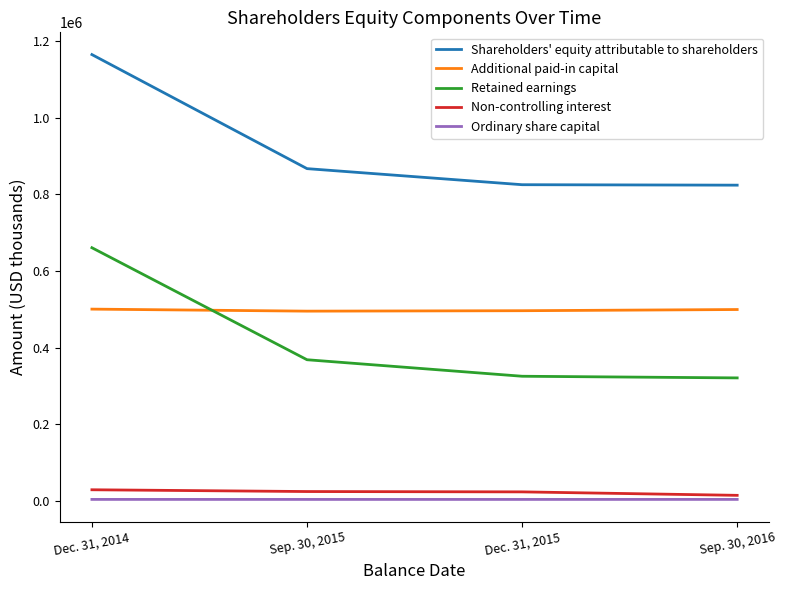

What is the average value of the Non-controlling interest series?

22720